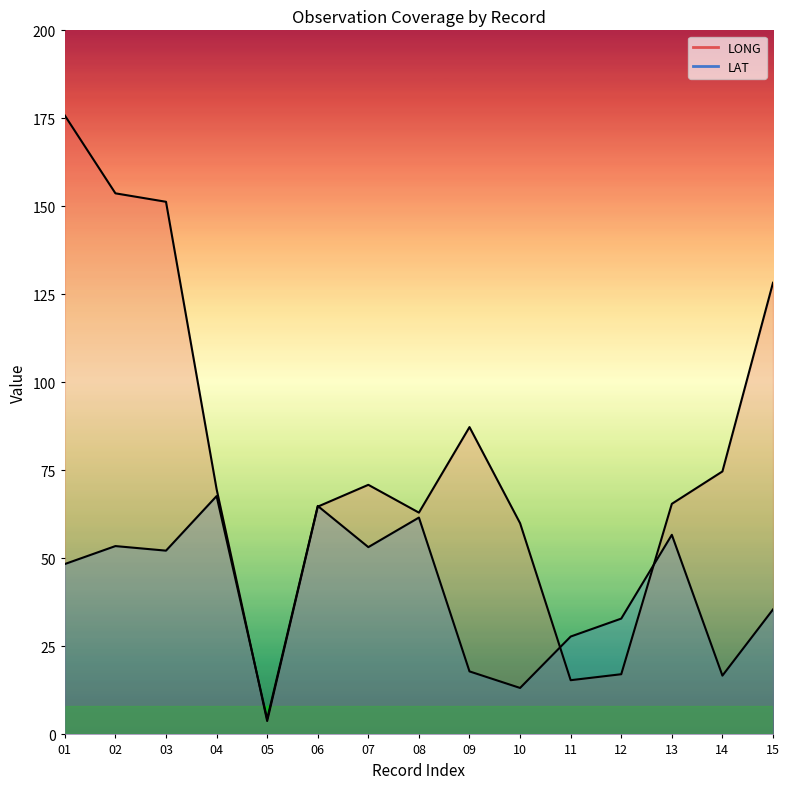

Rank the series by their average value, from lowest to highest.

LAT, LONG